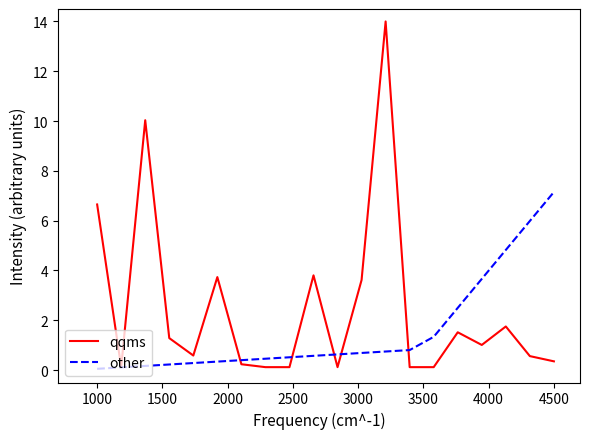

Which series has the largest total across all categories?

qqms